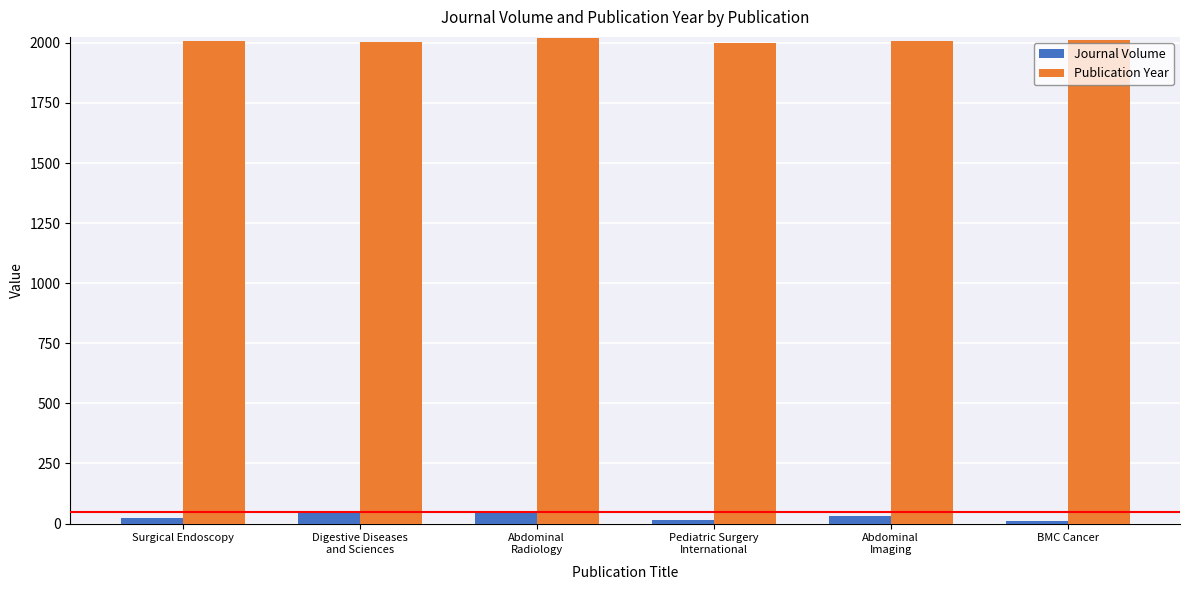

List the series in order of their overall mean, highest first.

Publication Year, Journal Volume